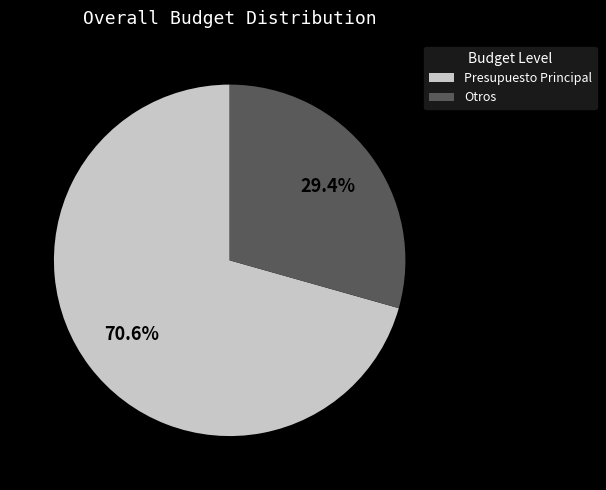

Is there any slice that represents more than half of the pie?

Yes